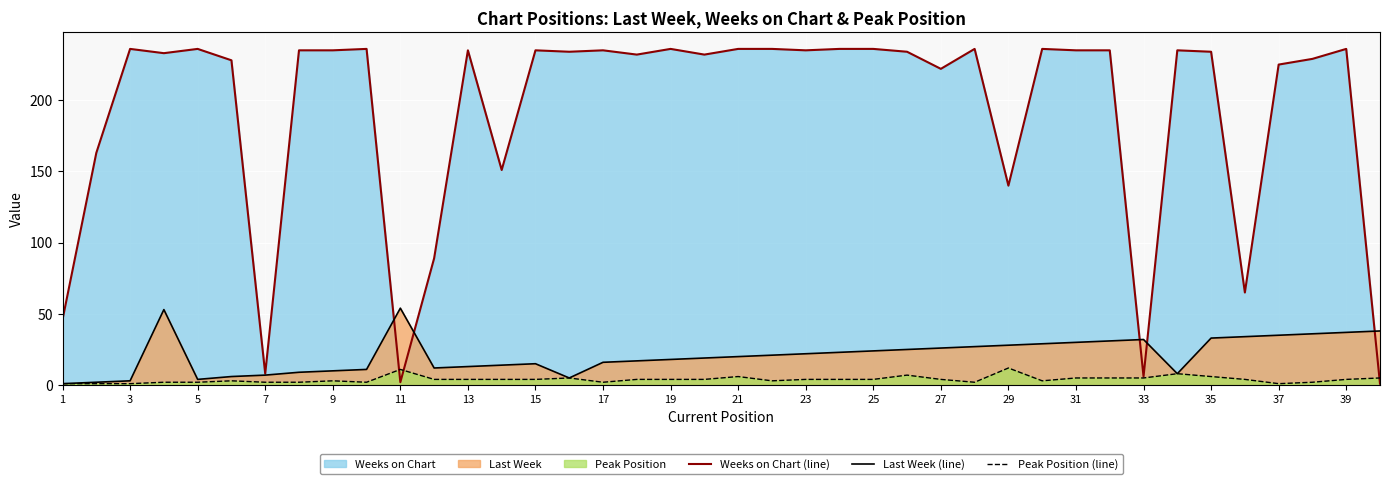

What is the minimum value for Last Week (line)?

1